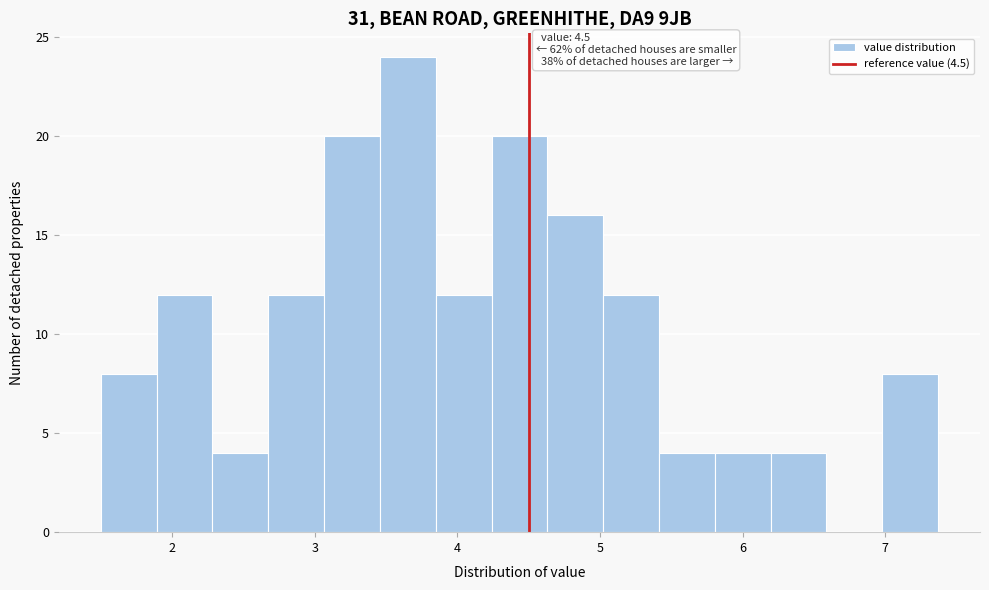

Around what value on the x-axis is the tallest bar? Give the approximate position of its centre, as read against the axis.

3.7